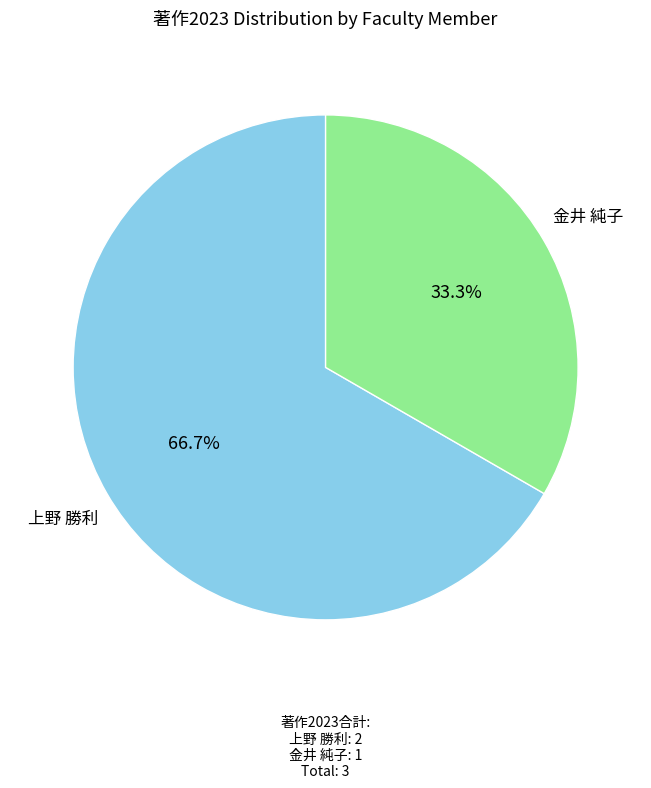

Which category has the smallest portion of the pie?

金井 純子